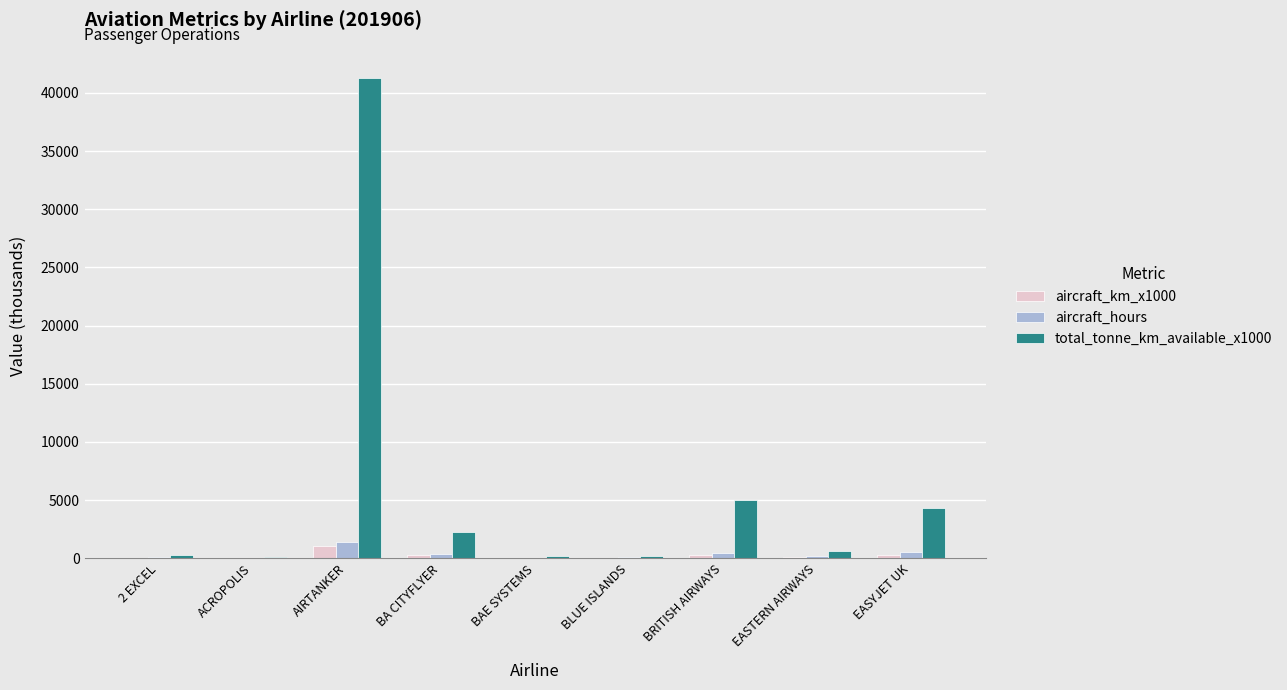

How many categories are shown in the chart?

9